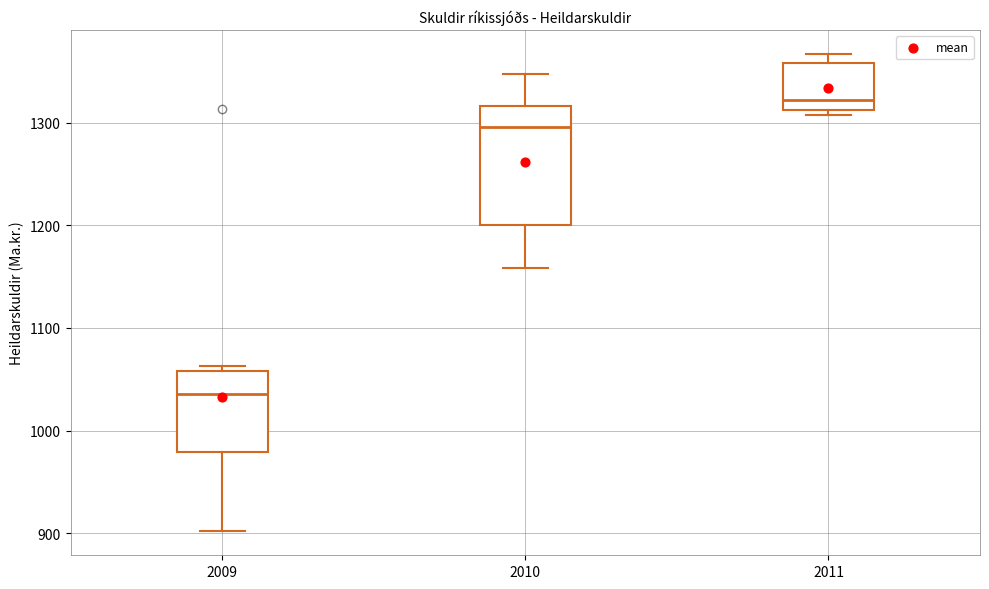

Which box has the lowest median line?

2009